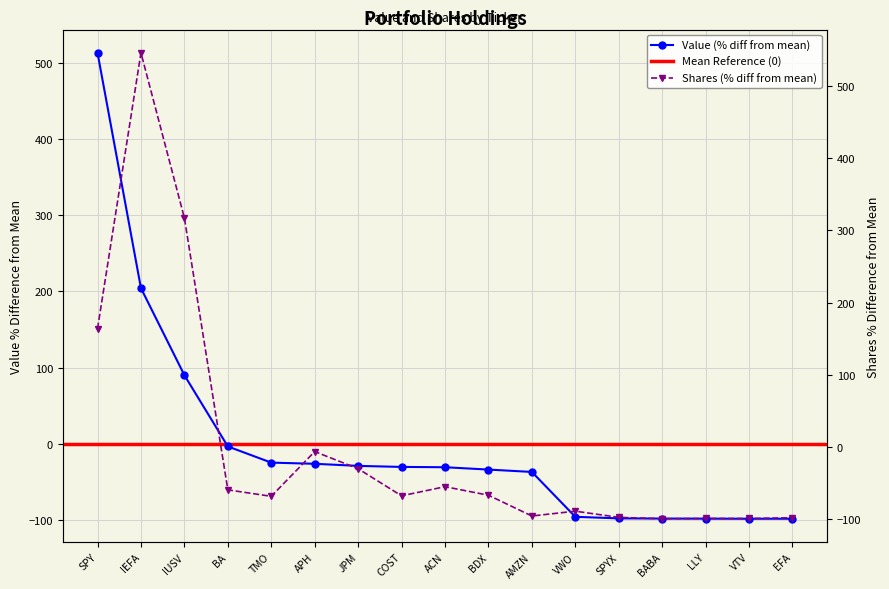

Where do Shares or Principal Amount and Value (USD) first cross each other?

SPY and IEFA